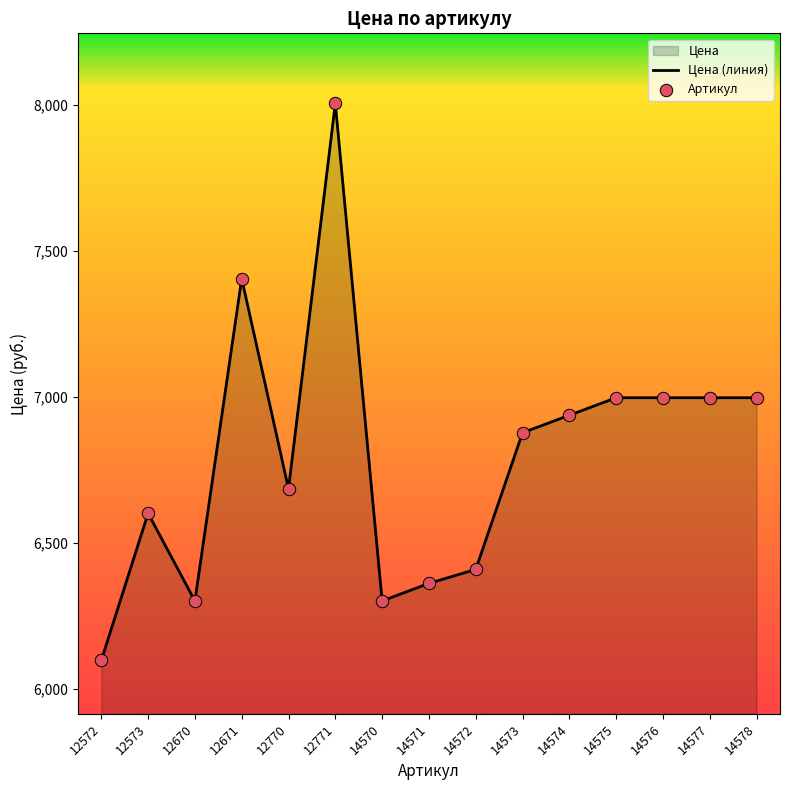

At how many categories does at least one series exceed 6857?

8